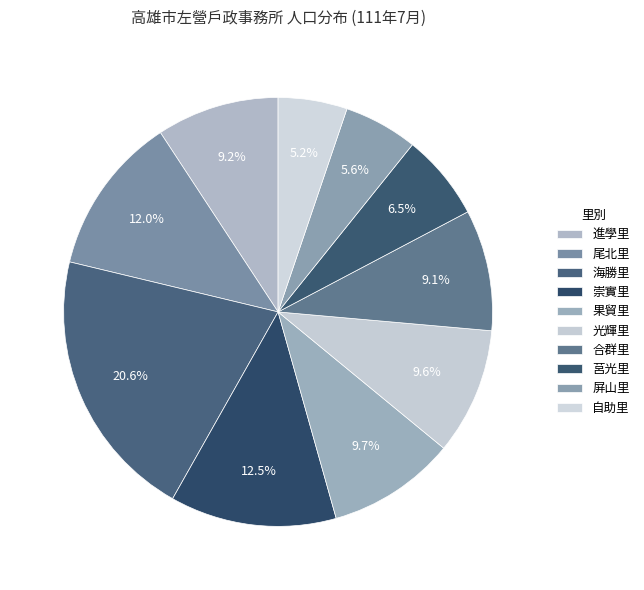

Which category has the smallest portion of the pie?

自助里